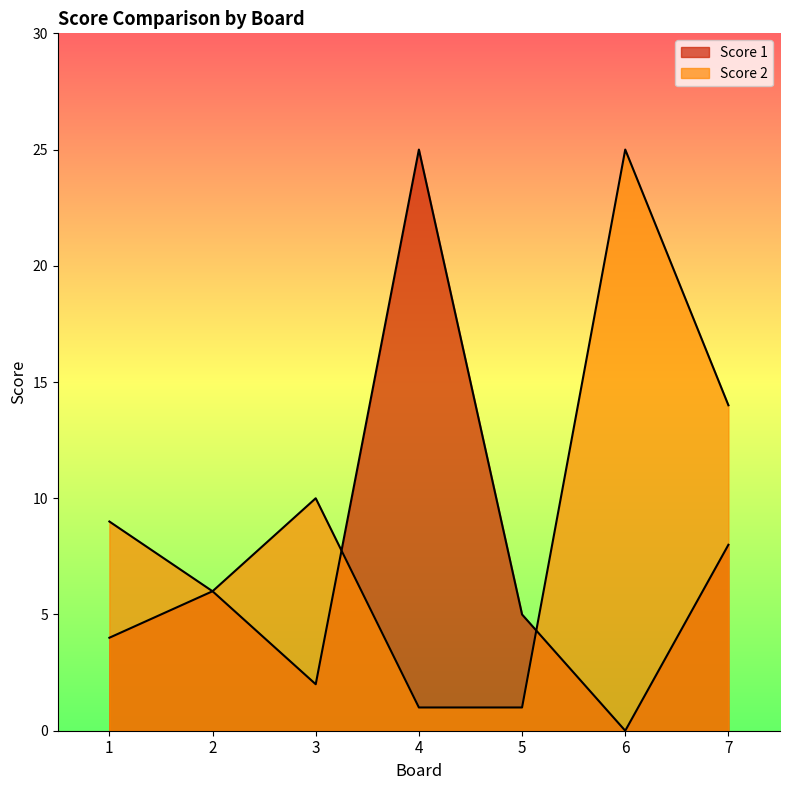

What is the lowest value of the Score 2 series?

1